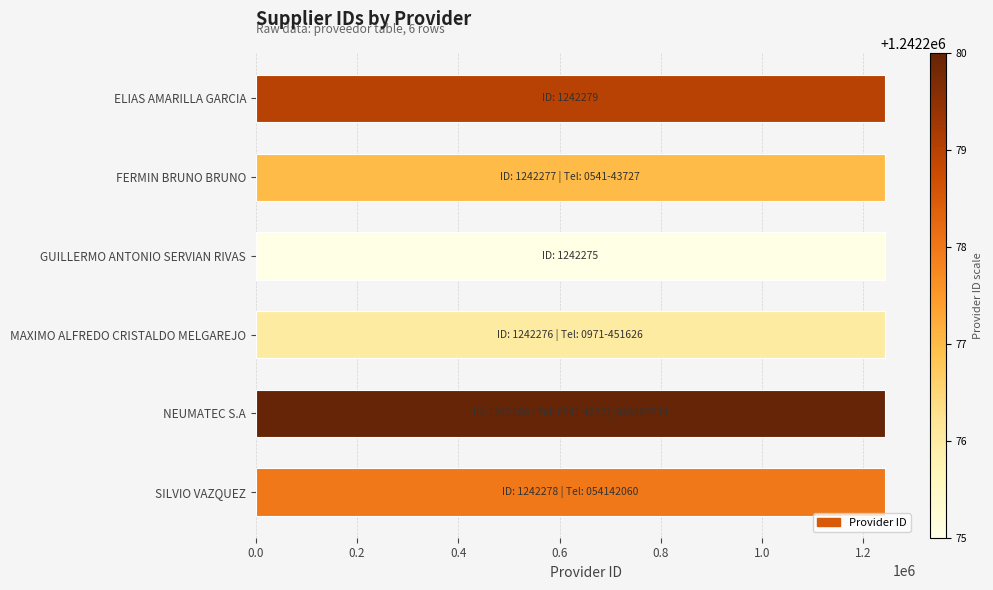

What is the label of the 1st bar from the top?

ELIAS AMARILLA GARCIA